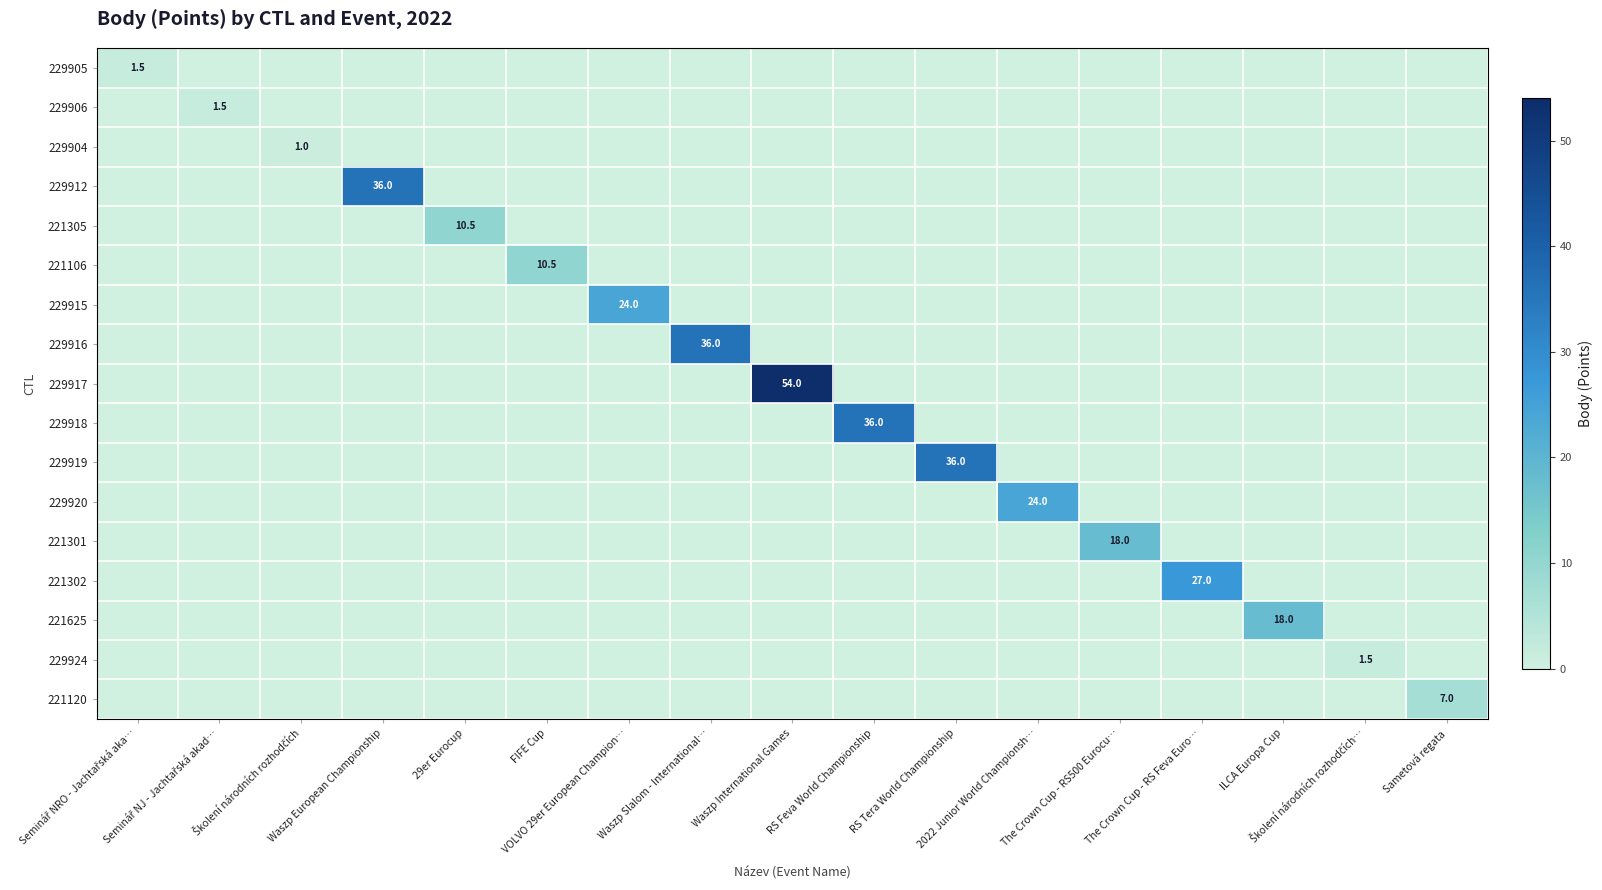

Rank the series by their maximum value, from highest to lowest.

229917, 229912, 229916, 229918, 229919, 221302, 229915, 229920, 221301, 221625, 221305, 221106, 221120, 229905, 229906, 229924, 229904